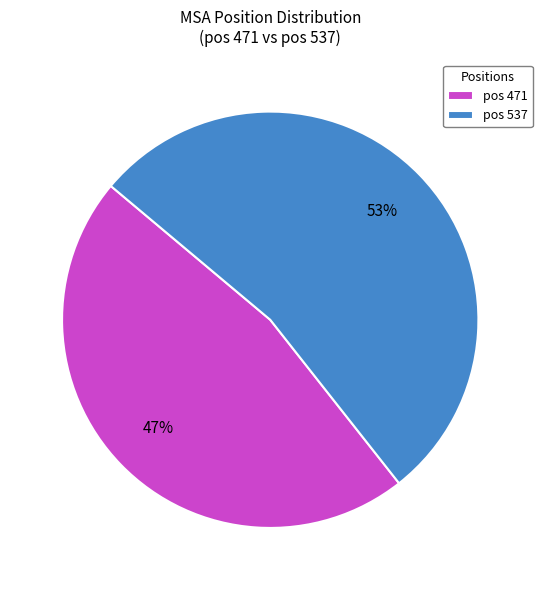

What percentage is the pos 471 slice, to the nearest percent?

47%